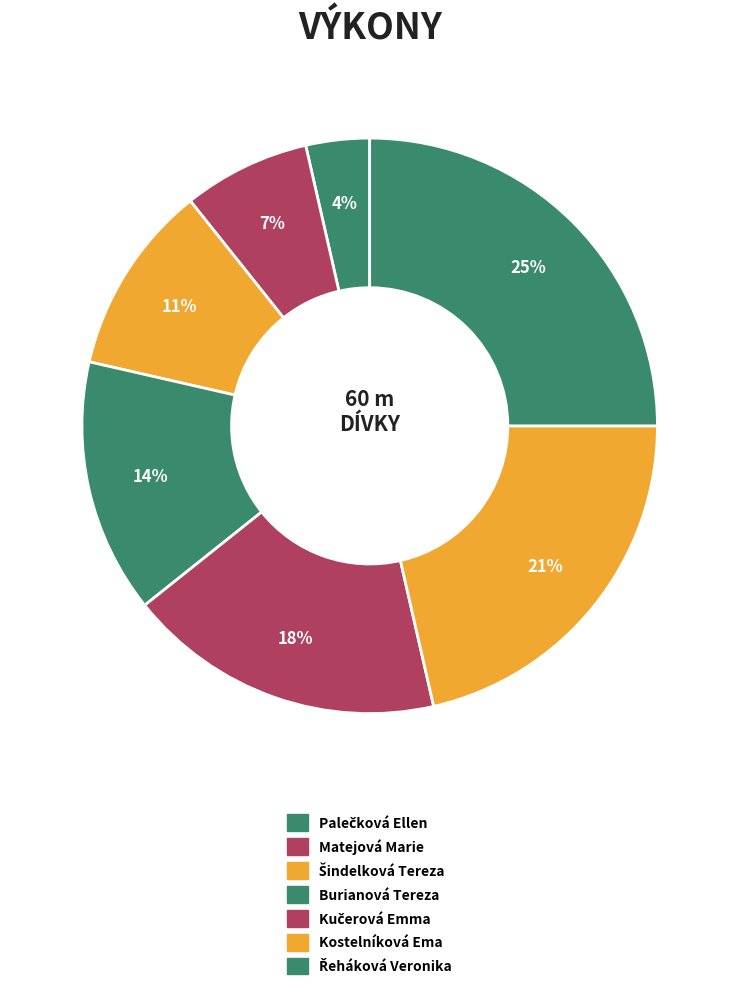

To the nearest percent, what percentage of the pie is Řeháková Veronika?

25%